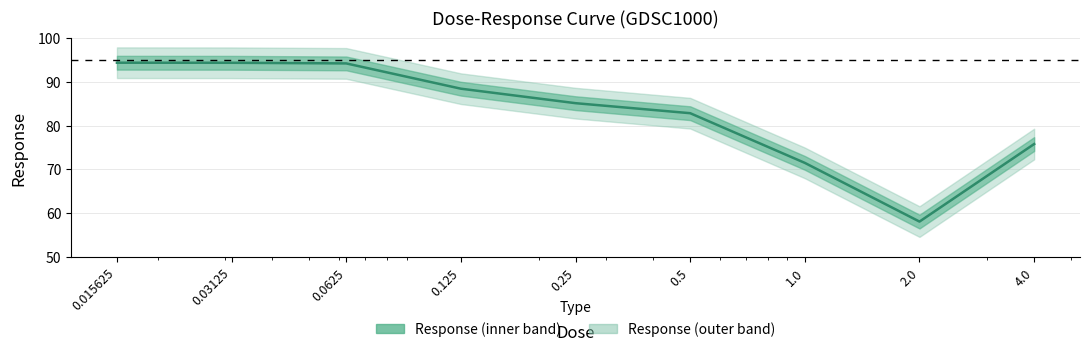

Rank the categories by value from highest to lowest.

0.015625, 0.03125, 0.0625, 0.125, 0.25, 0.5, 4.0, 1.0, 2.0